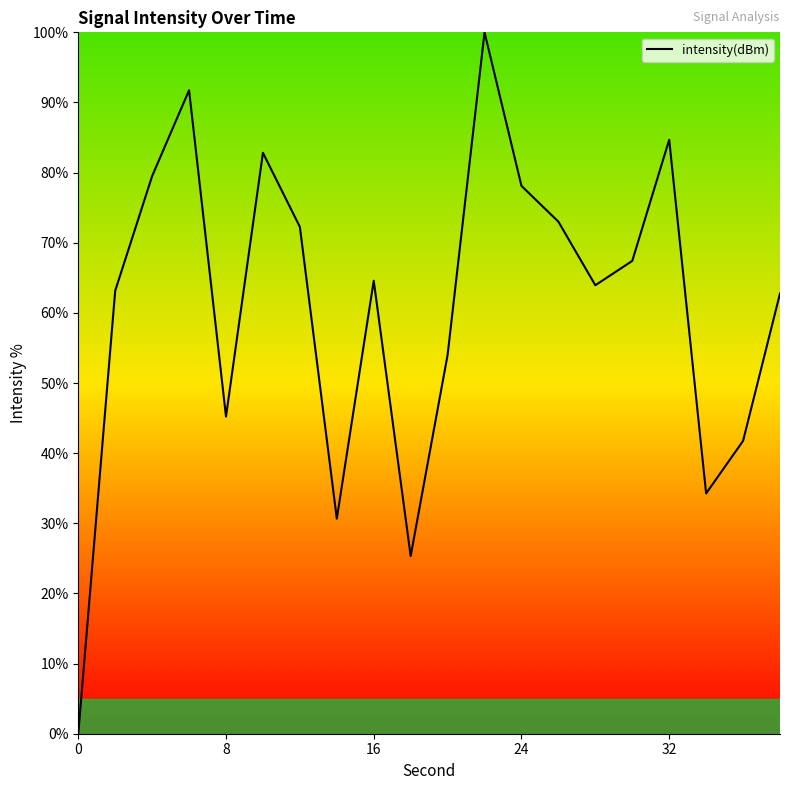

What is the greatest value displayed?

100.0